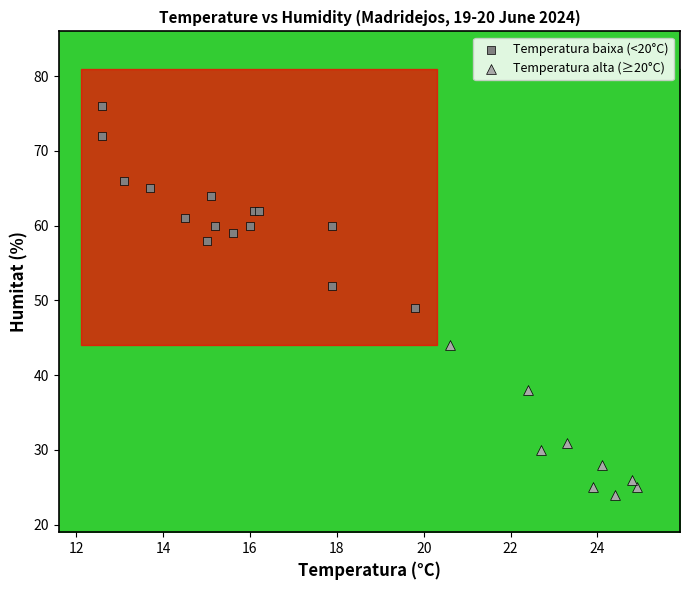

Which series has the largest Y range (max minus min)?

Temperatura baixa (<20°C)